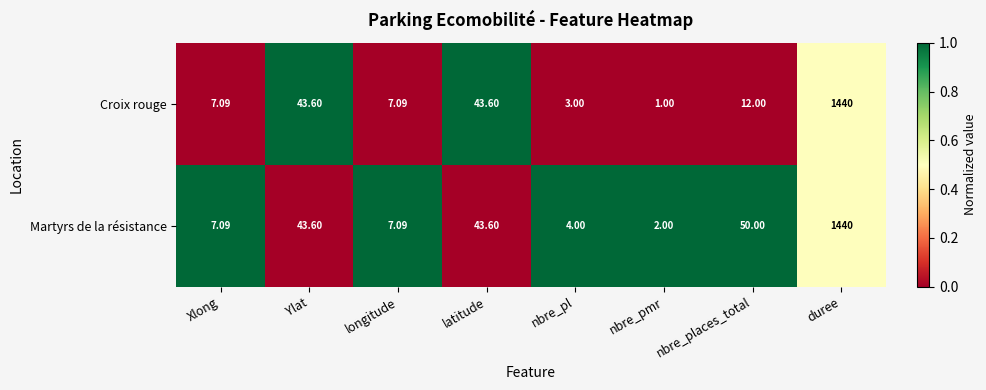

Which series has the largest range (max minus min)?

Croix rouge